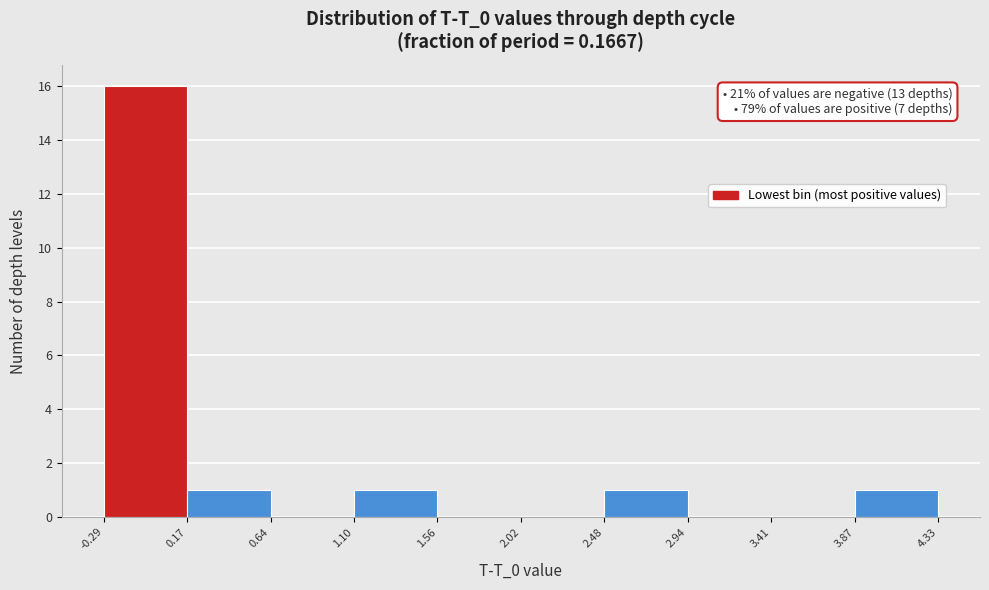

Over which range of the x-axis is the bar tallest?

-0.29 to 0.17